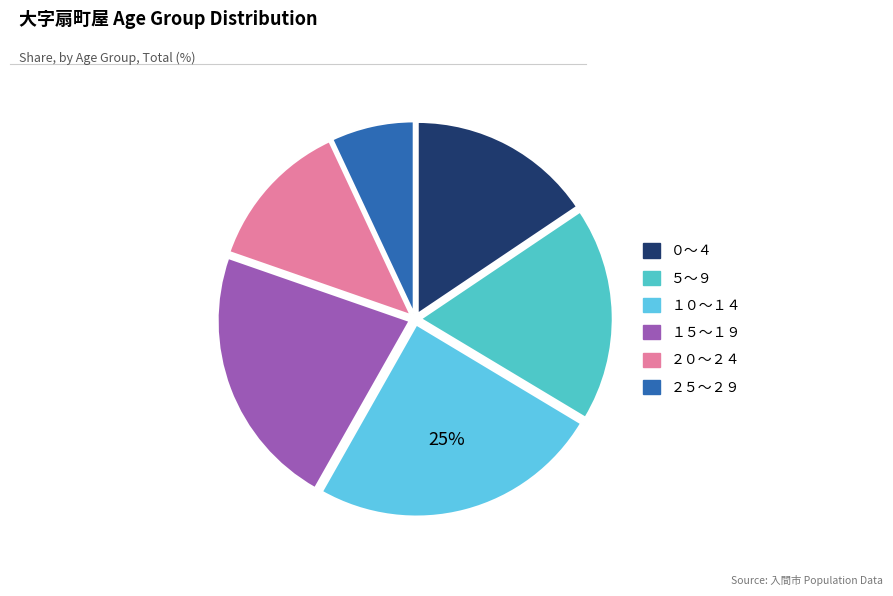

Combined, what portion of the pie is ２０～２４ and １５～１９?

34.8%